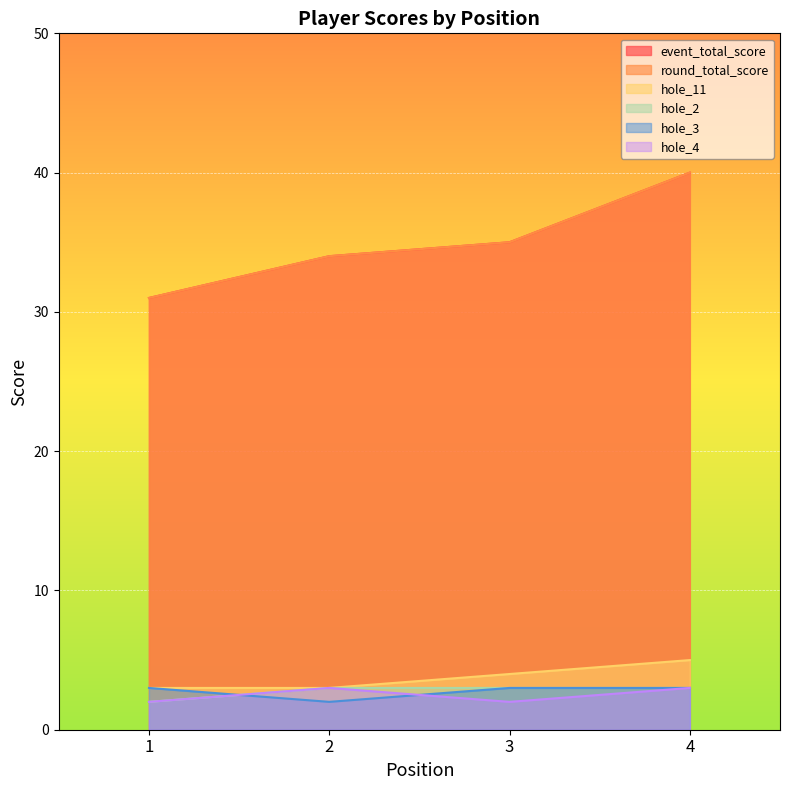

Reading left to right, transcribe all the data shown in this chart.

event_total_score: 31	34	35	40
round_total_score: 31	34	35	40
hole_11: 3	3	4	5
hole_2: 2	3	3	3
hole_3: 3	2	3	3
hole_4: 2	3	2	3